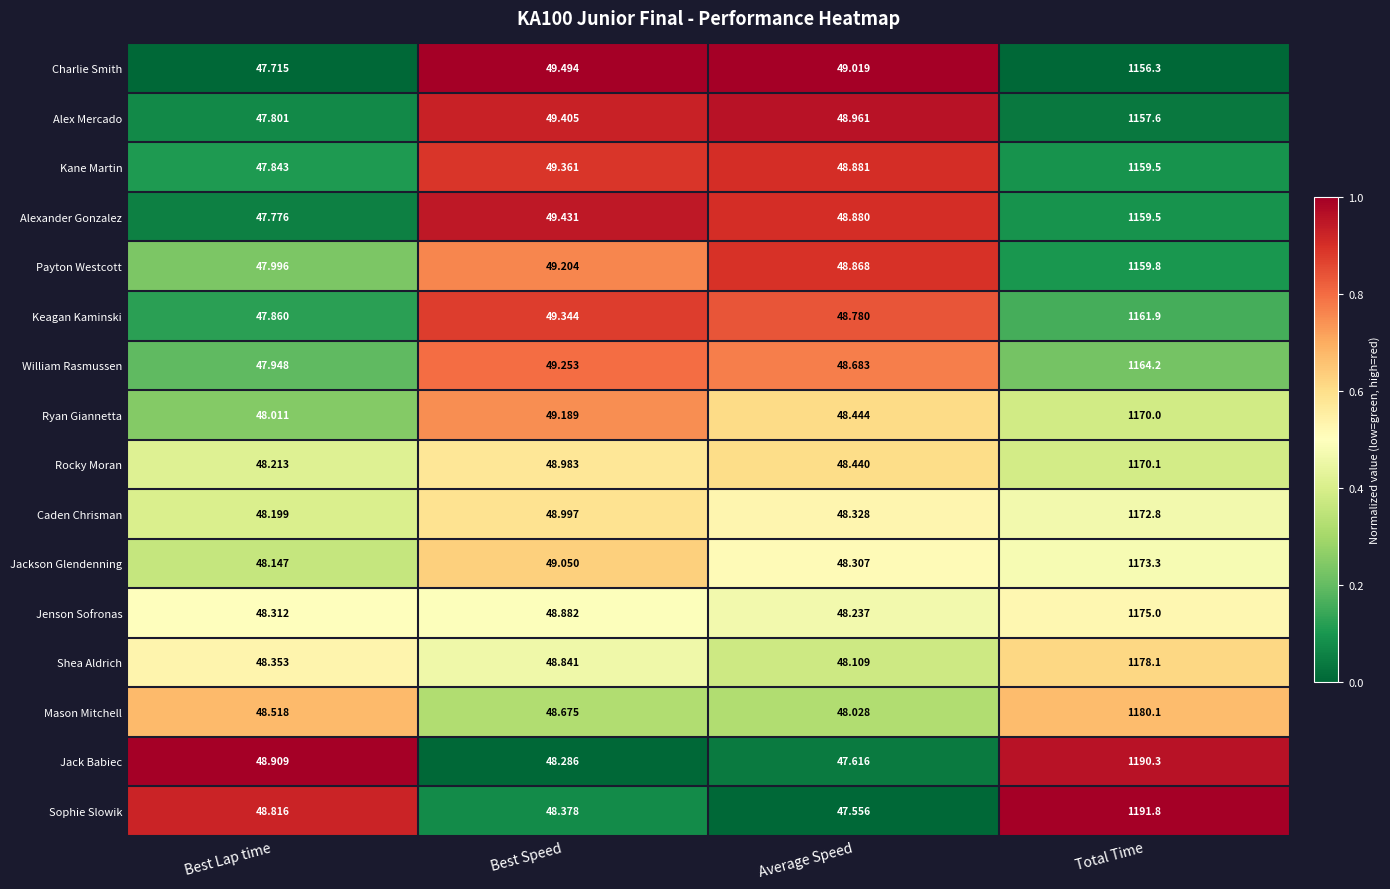

Rank the series at Average Speed from highest to lowest value.

Charlie Smith, Alex Mercado, Kane Martin, Alexander Gonzalez, Payton Westcott, Keagan Kaminski, William Rasmussen, Ryan Giannetta, Rocky Moran, Caden Chrisman, Jackson Glendenning, Jenson Sofronas, Shea Aldrich, Mason Mitchell, Jack Babiec, Sophie Slowik